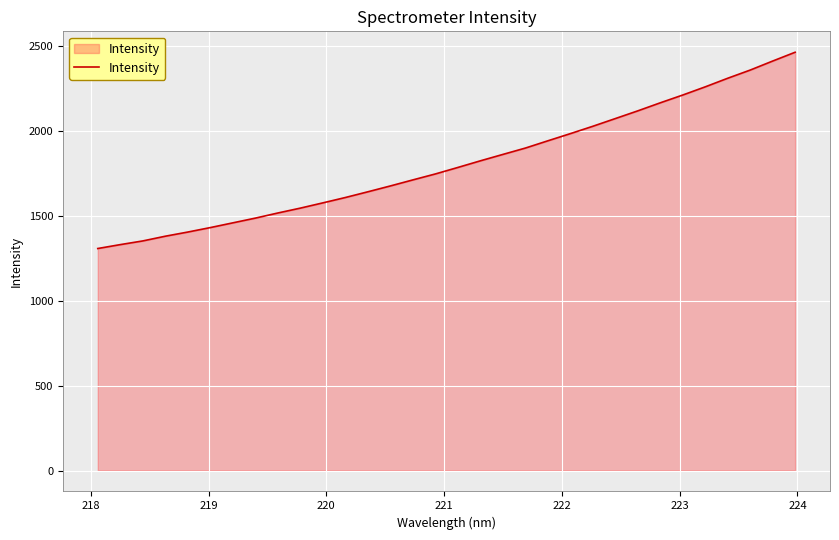

What is the difference between the maximum and minimum values?

1155.9